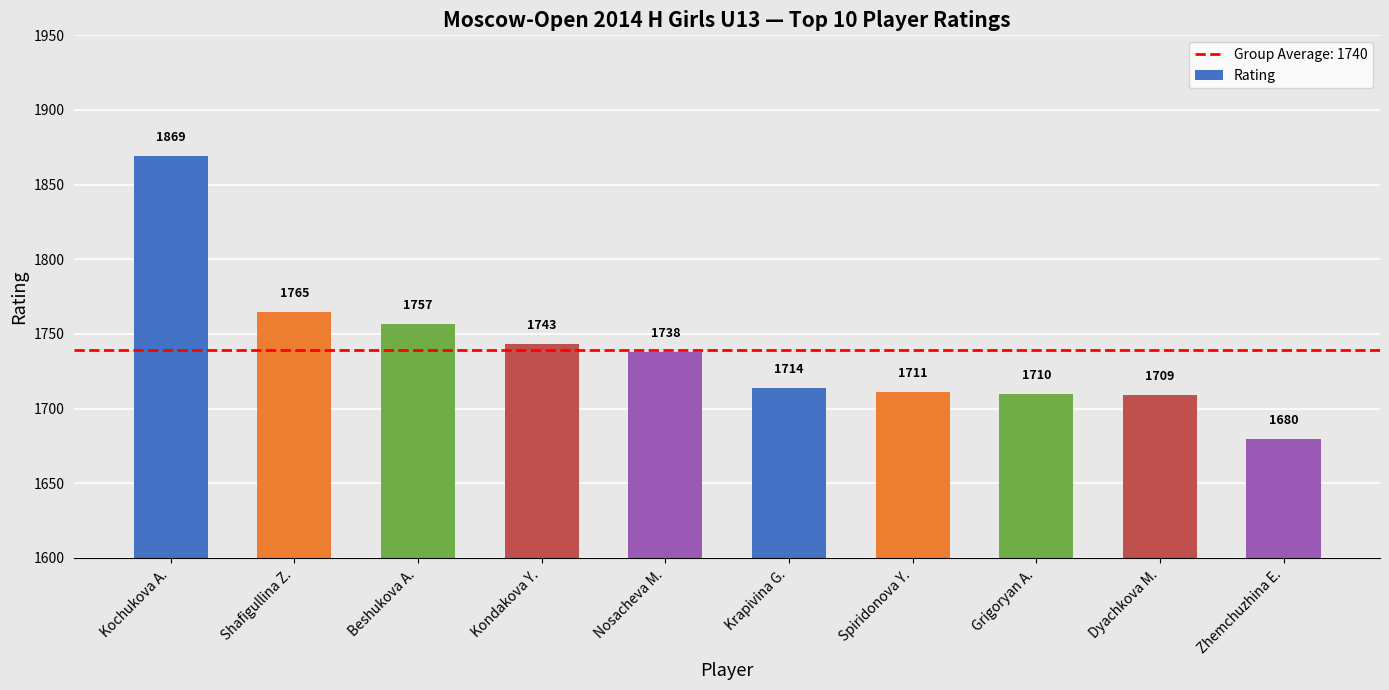

Rank the categories by value from lowest to highest.

Zhemchuzhina E., Dyachkova M., Grigoryan A., Spiridonova Y., Krapivina G., Nosacheva M., Kondakova Y., Beshukova A., Shafigullina Z., Kochukova A.